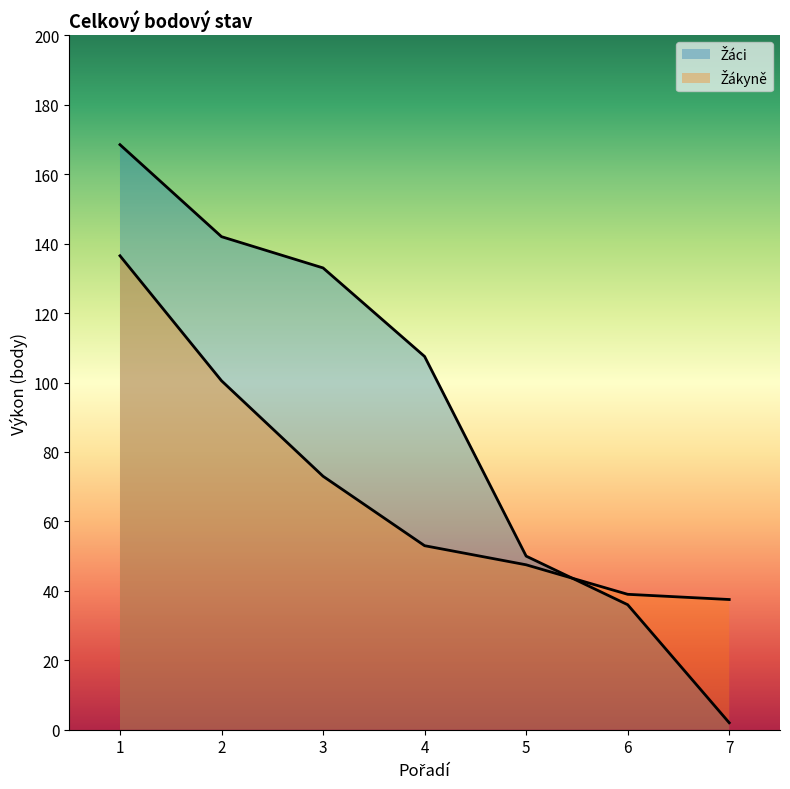

What is the spread (max minus min) of values at 2?

41.5